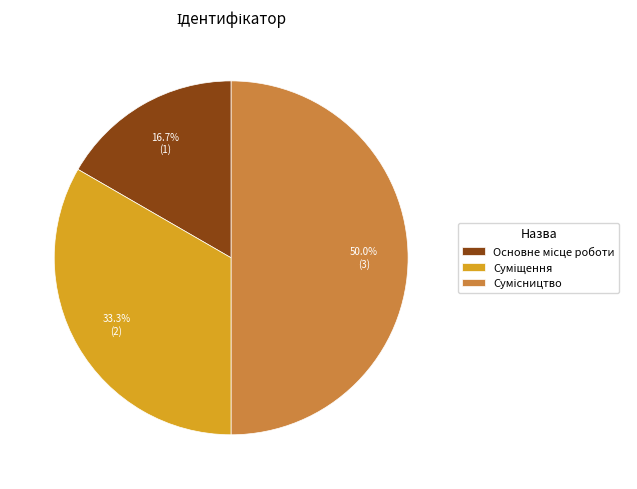

To the nearest percent, what portion does Сумісництво represent?

50%